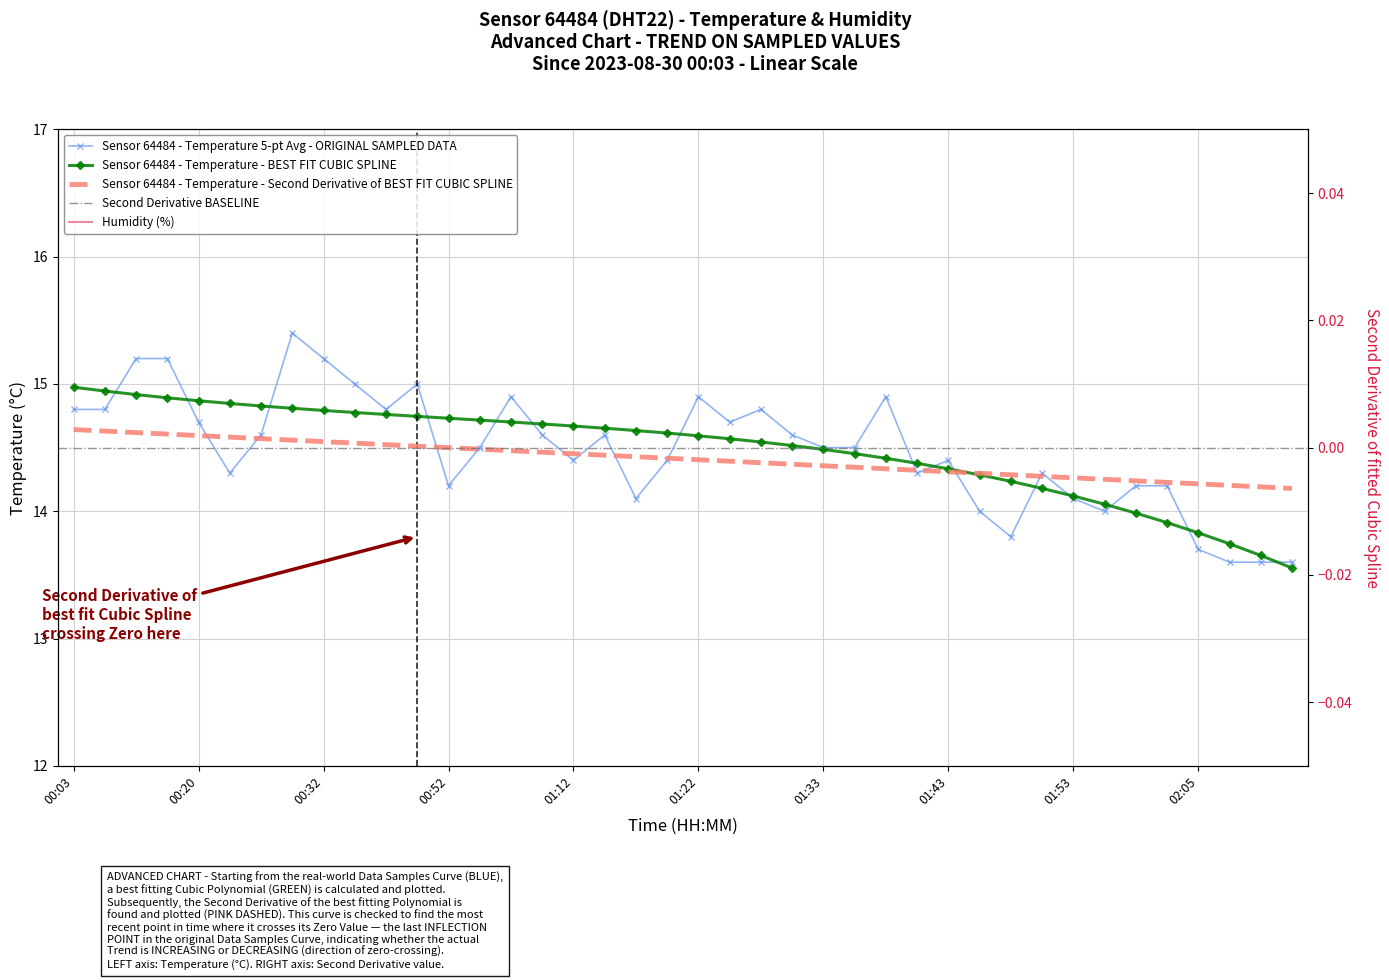

Where is the first local maximum?

00:30